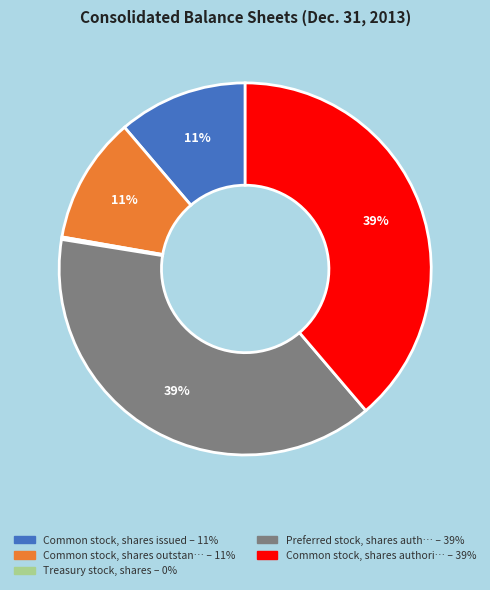

To the nearest percent, what is the difference between the largest and smallest slice percentages?

39%